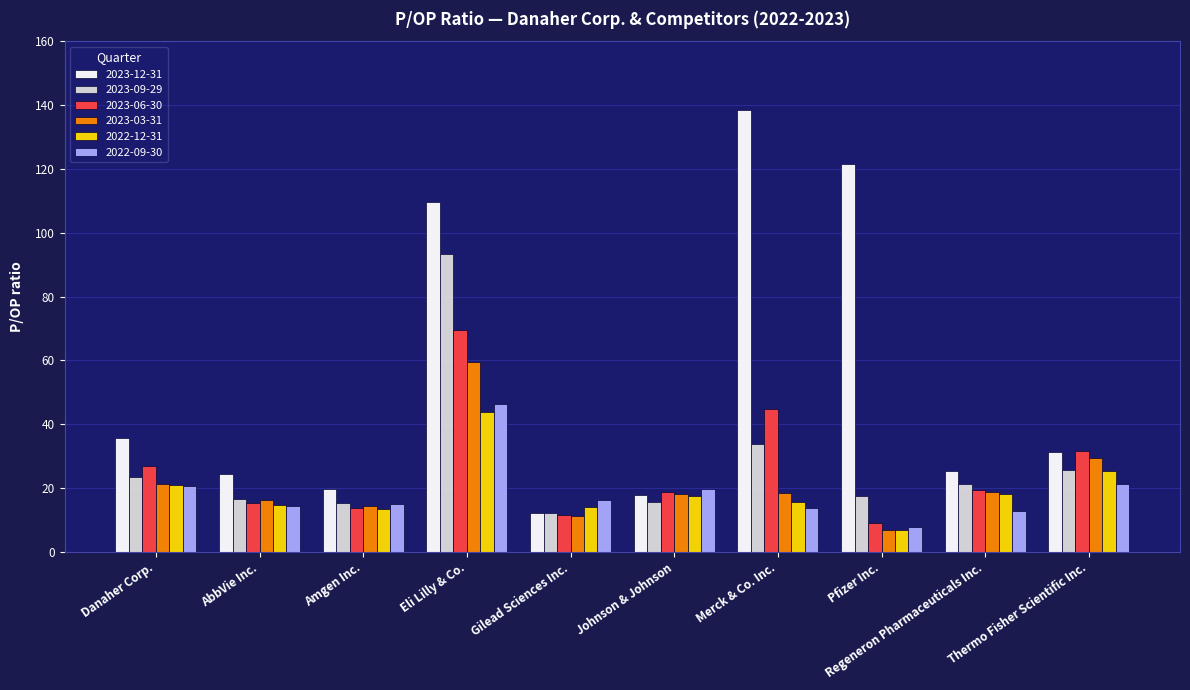

What is the difference between the 2022-09-30 values at Johnson & Johnson and AbbVie Inc.?

5.1